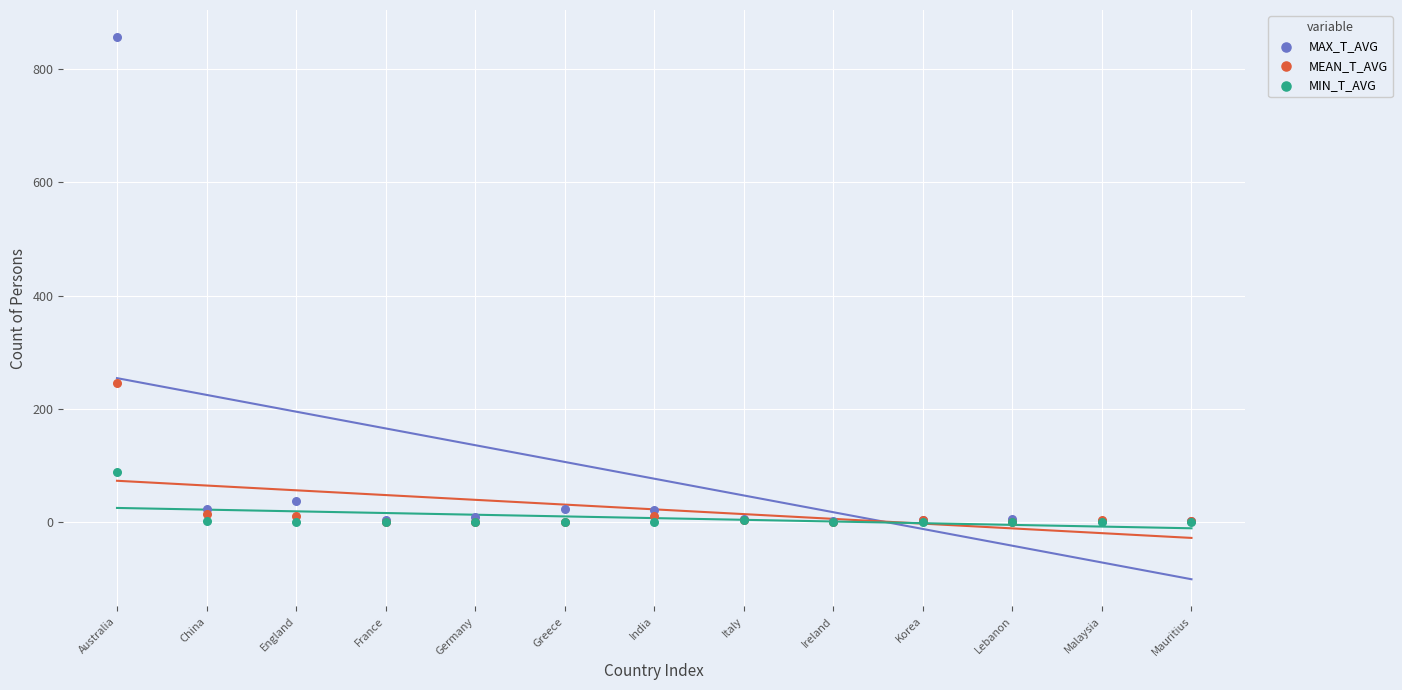

Across all series, what Y value is closest to 428?

245